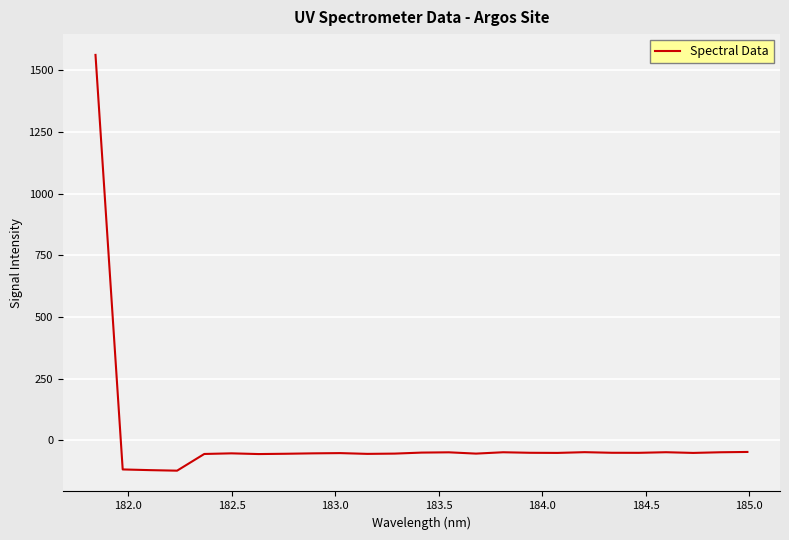

What is the difference between the maximum and minimum values?

1685.5